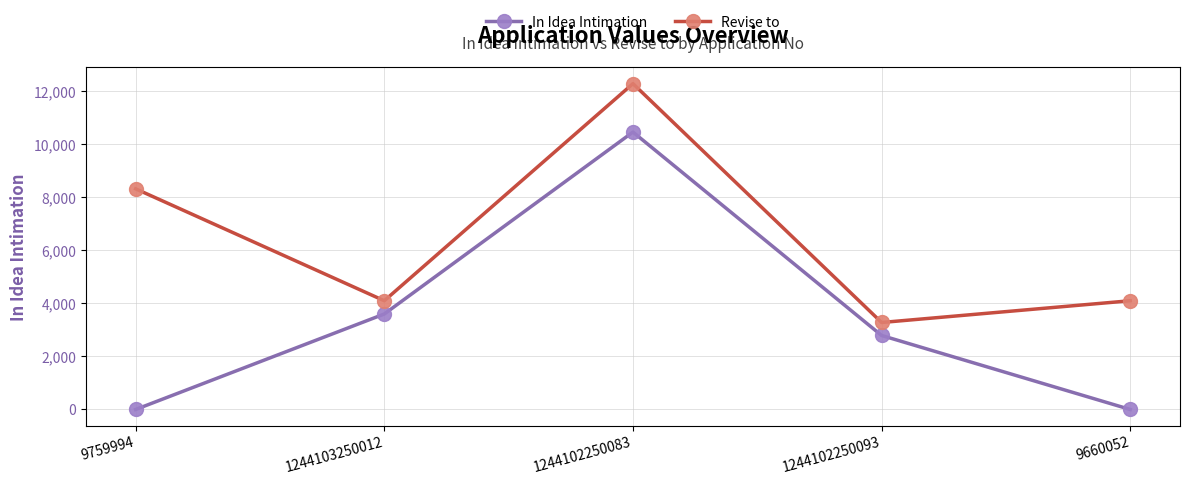

What are all the series names shown in the legend?

In Idea Intimation, Revise to